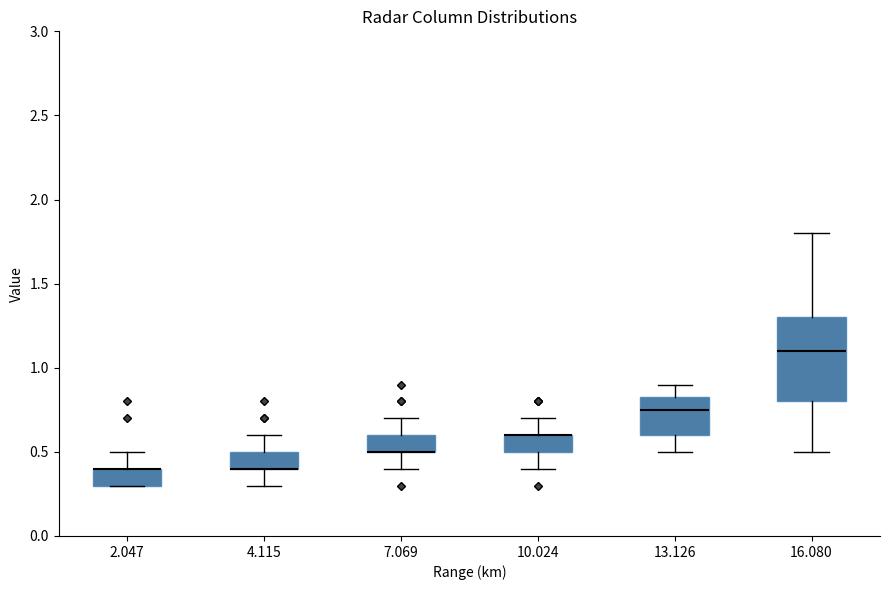

Reading left to right, read every box against the y-axis: the position of its median line, the range the box covers, and the ends of its whiskers. The values are not printed on the chart, so give them approximately, as read against the axis.

2.047: median 0.40 (drawn on the box's upper edge), box 0.30 to 0.40, whiskers 0.30 to 0.50
4.115: median 0.40 (drawn on the box's lower edge), box 0.40 to 0.50, whiskers 0.30 to 0.60
7.069: median 0.50 (drawn on the box's lower edge), box 0.50 to 0.60, whiskers 0.40 to 0.70
10.024: median 0.60 (drawn on the box's upper edge), box 0.50 to 0.60, whiskers 0.40 to 0.70
13.126: median 0.75, box 0.60 to 0.85, whiskers 0.50 to 0.90
16.080: median 1.10, box 0.80 to 1.30, whiskers 0.50 to 1.80